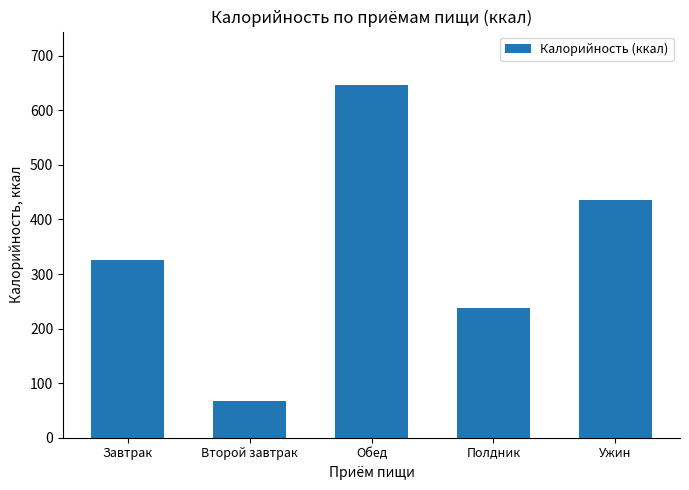

At which category does the chart reach its peak across all series?

Обед